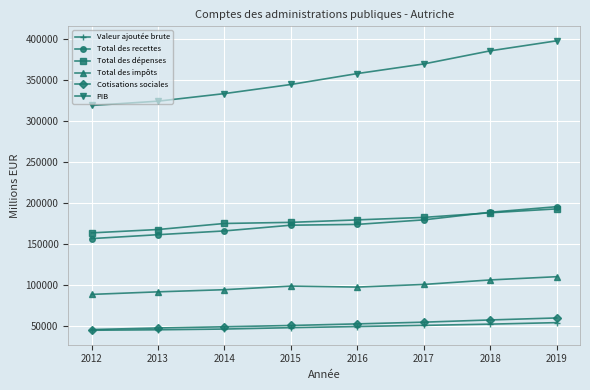

True or false: Cotisations sociales and Total des impôts intersect in this chart.

False